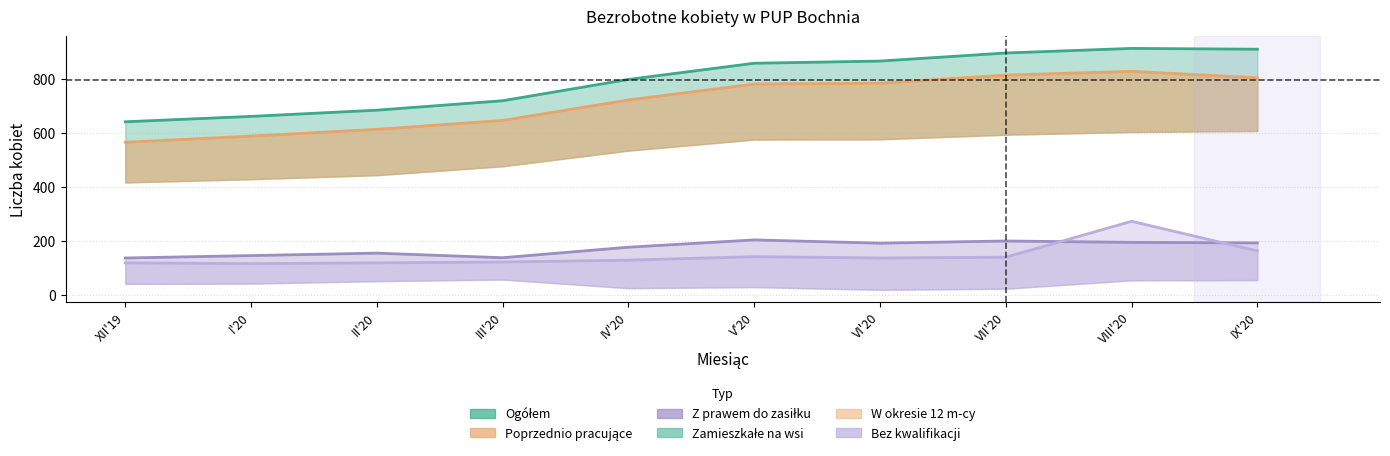

What is the sum of all Bez kwalifikacji values?

1460